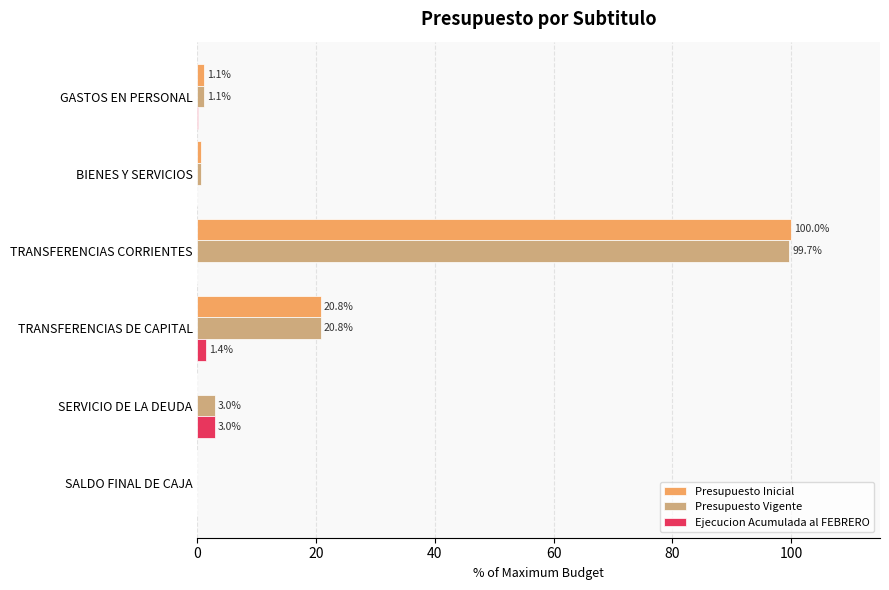

Which series has the largest range (max minus min)?

Presupuesto Inicial